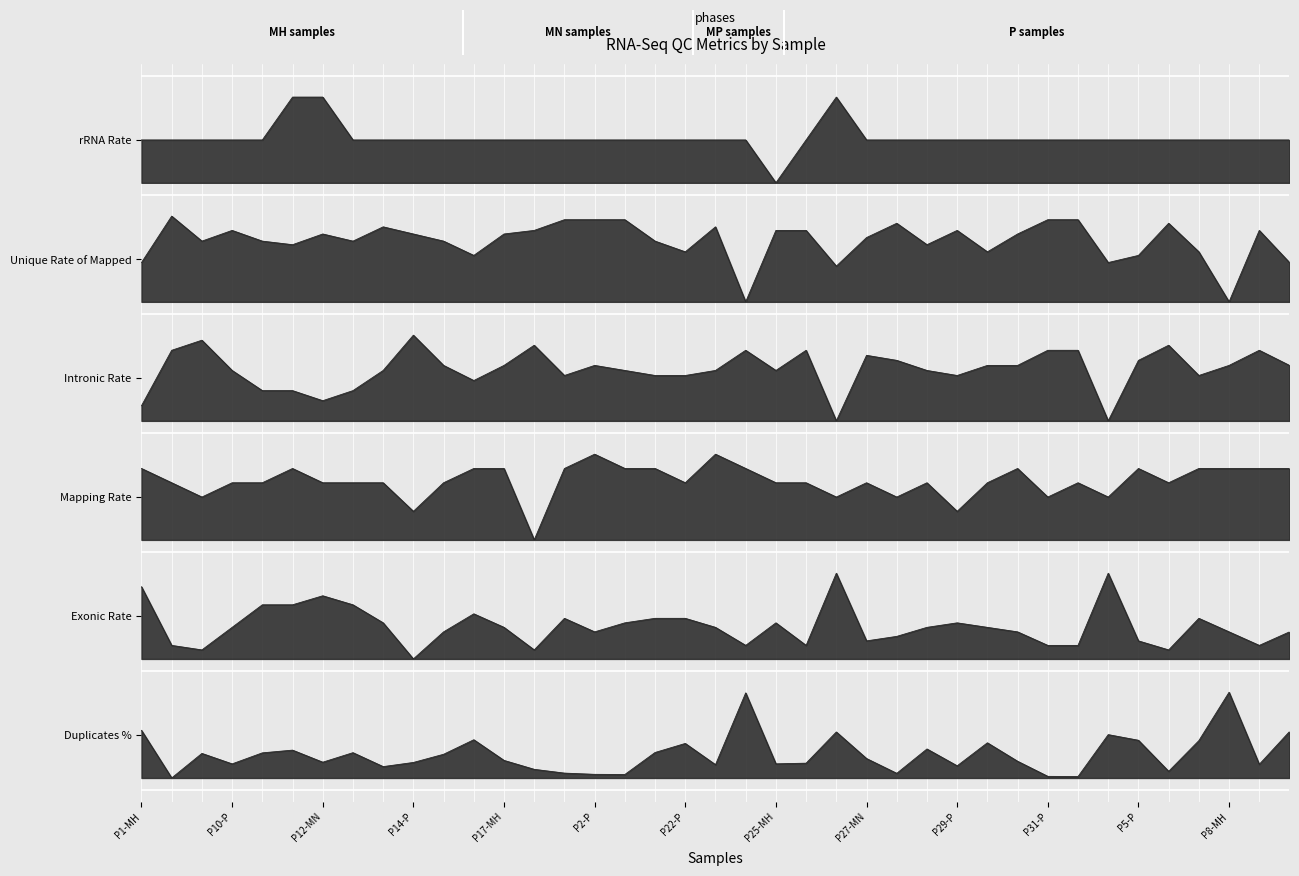

At which category does Exonic Rate reach its first local valley?

P10-MH